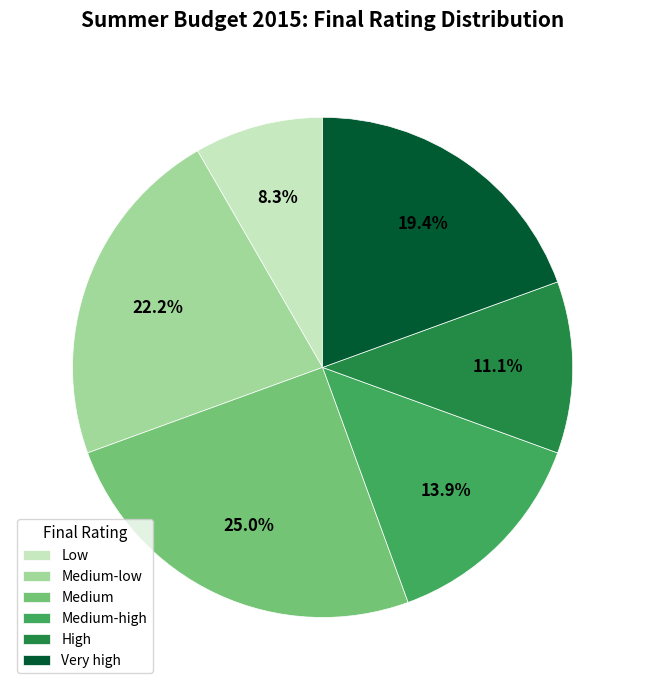

To the nearest percent, what percentage of the pie is Low?

8%